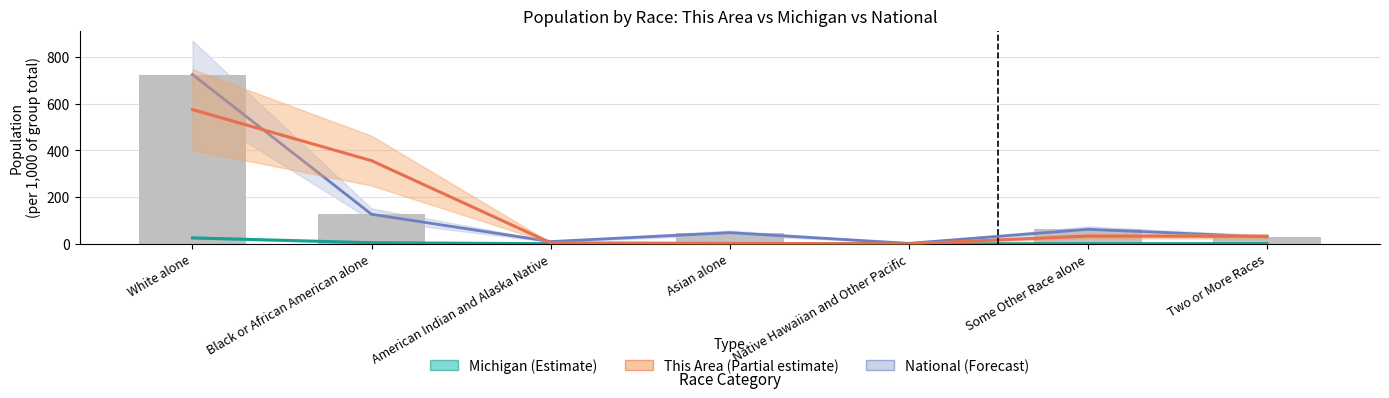

What is the value of the National (Forecast) bar at the 5th from the left?

1.7